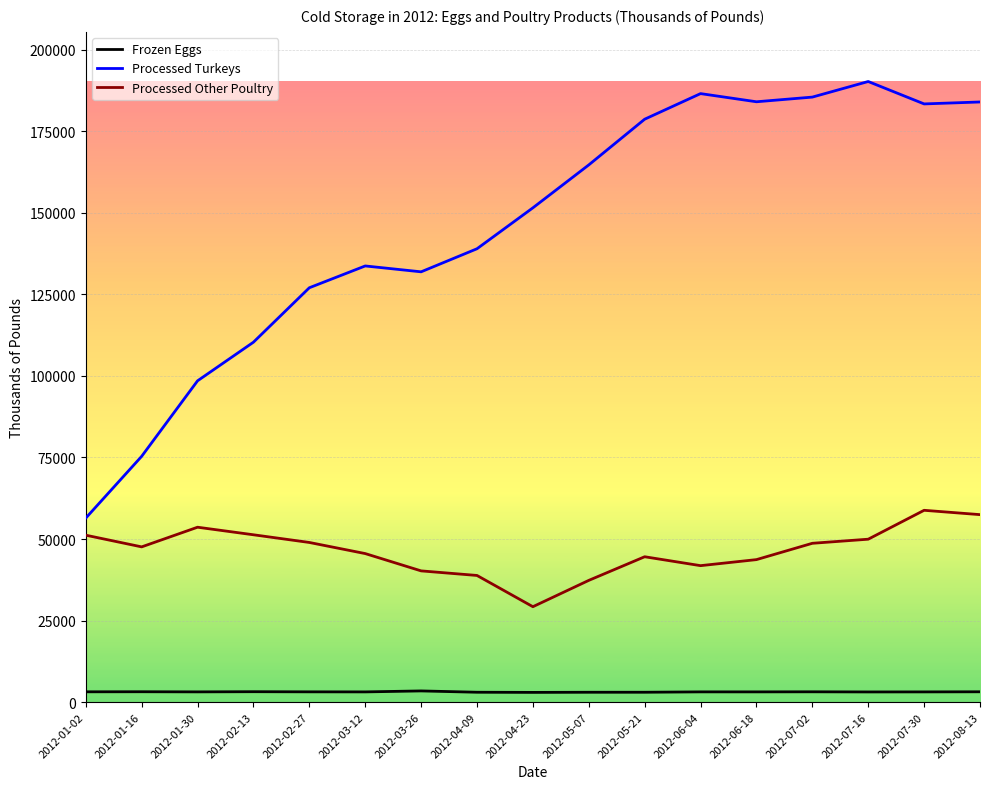

Rank the series by their average value, from lowest to highest.

Frozen Eggs, Processed Other Poultry, Processed Turkeys